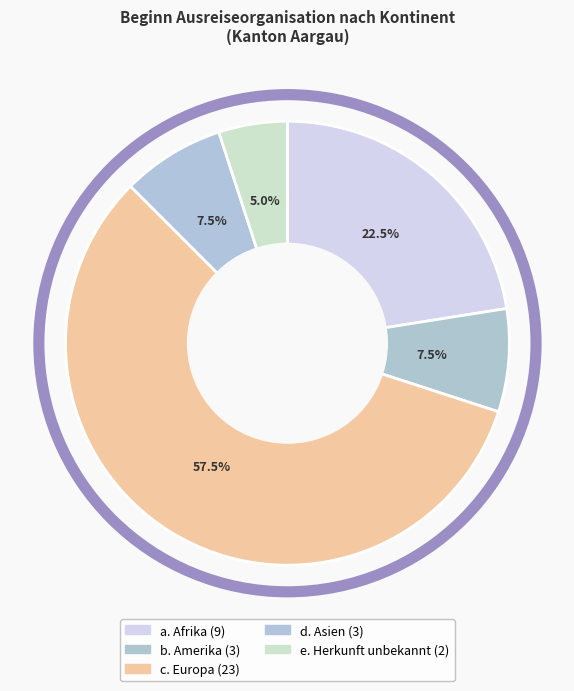

Does any single category account for the majority?

Yes